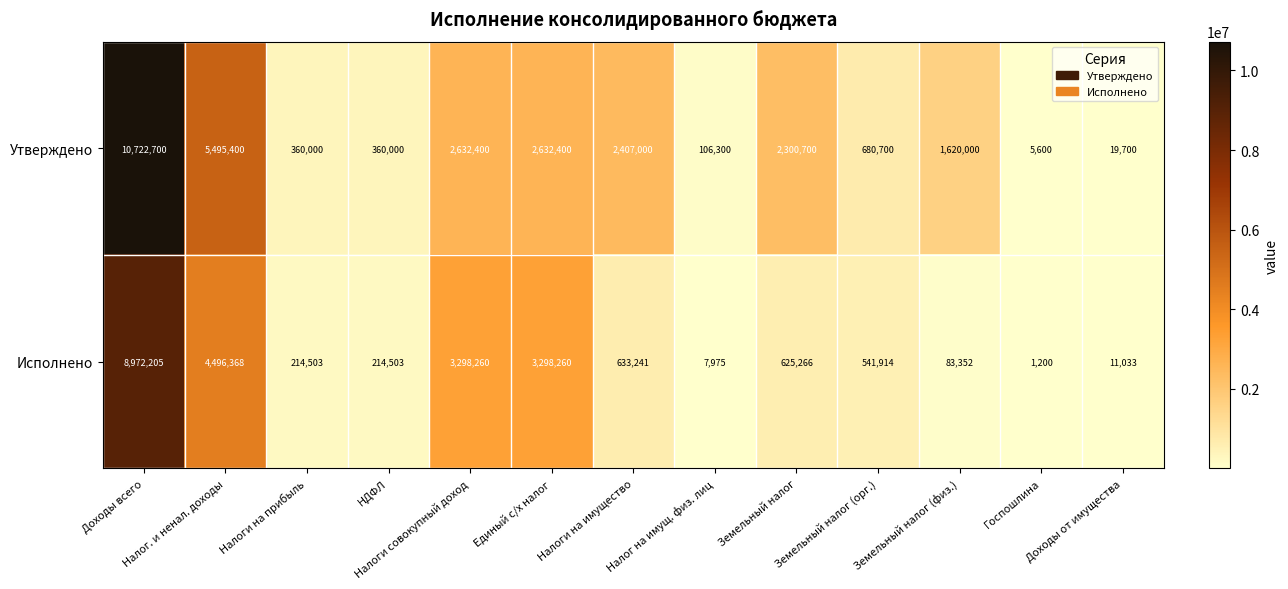

What is the difference between the Утверждено values at Земельный налог and Единый с/х налог?

331700